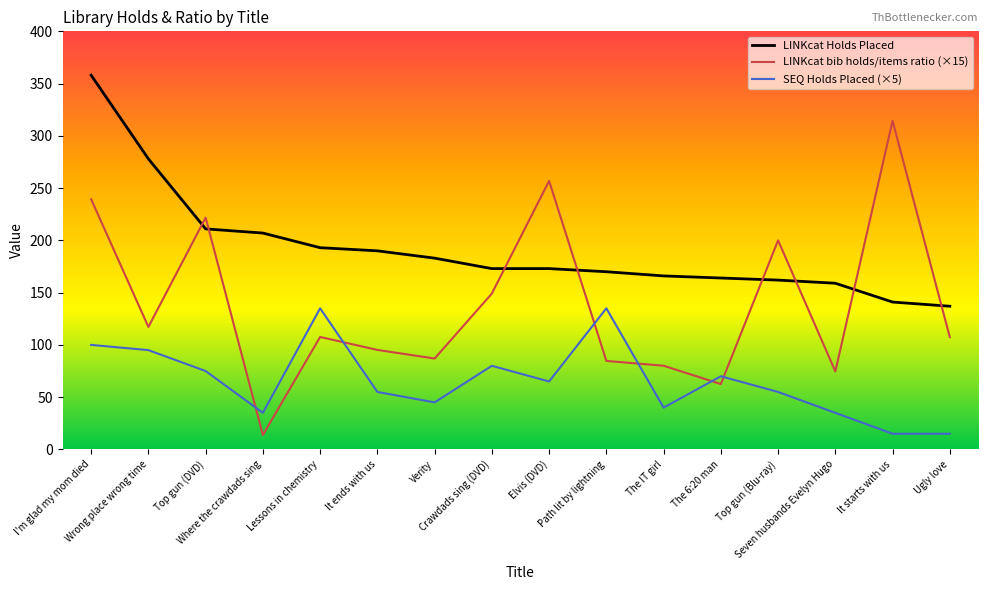

Is this an area chart (filled region under the line)?

No